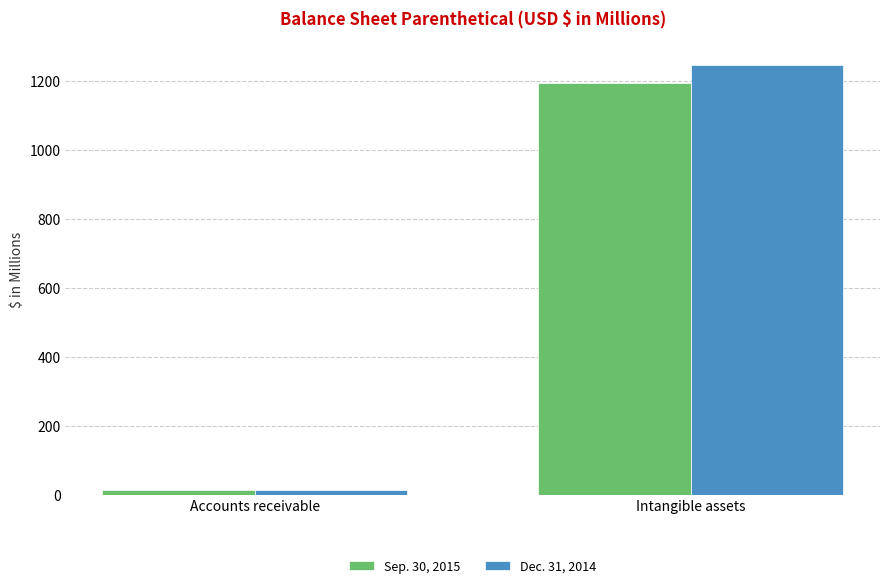

List the labels in order of Dec. 31, 2014 value, smallest first.

Accounts receivable, Intangible assets